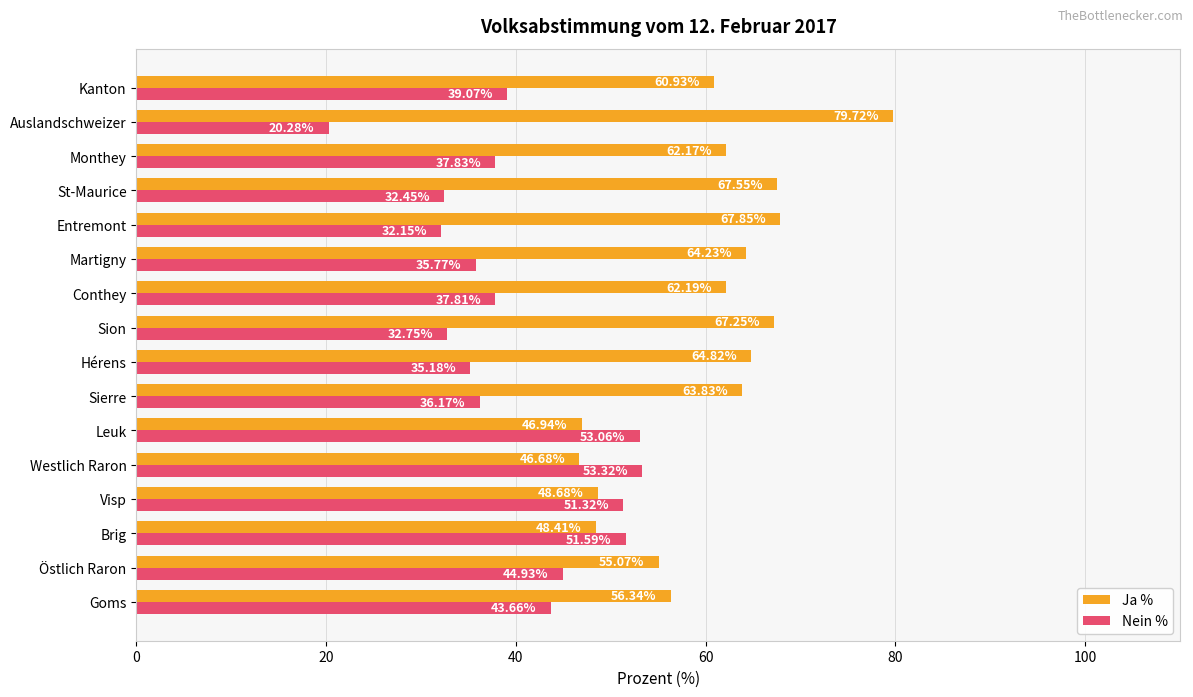

List the labels in order of Nein % value, smallest first.

Auslandschweizer, Entremont, St-Maurice, Sion, Hérens, Martigny, Sierre, Conthey, Monthey, Kanton, Goms, Östlich Raron, Visp, Brig, Leuk, Westlich Raron